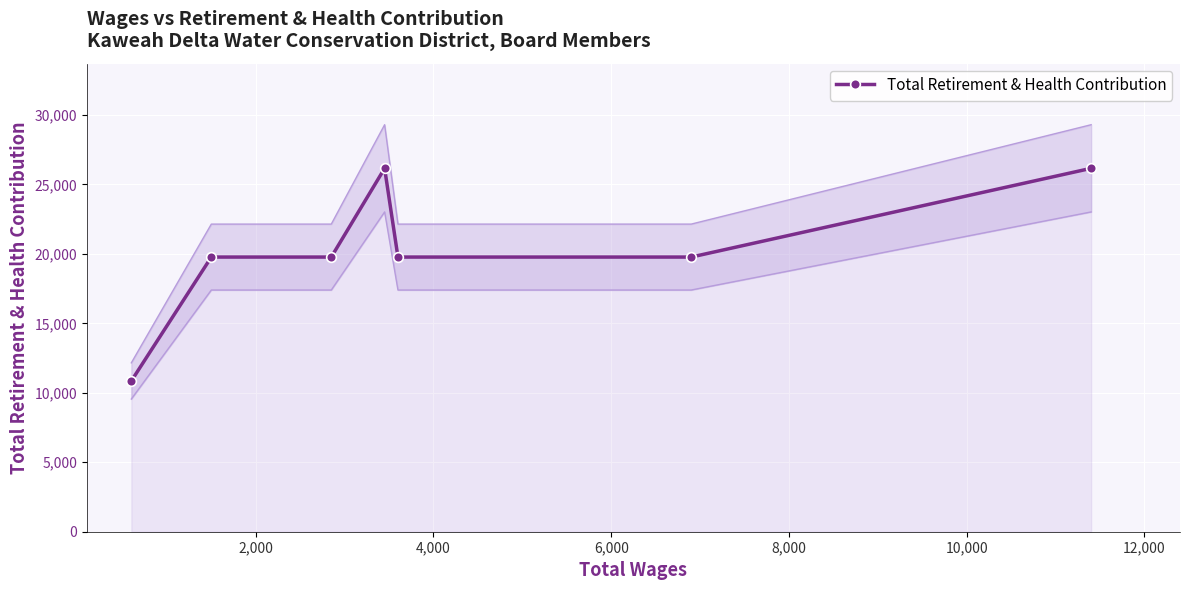

What is the value of the Total Retirement & Health Contribution point at the 1st from the left?

10855